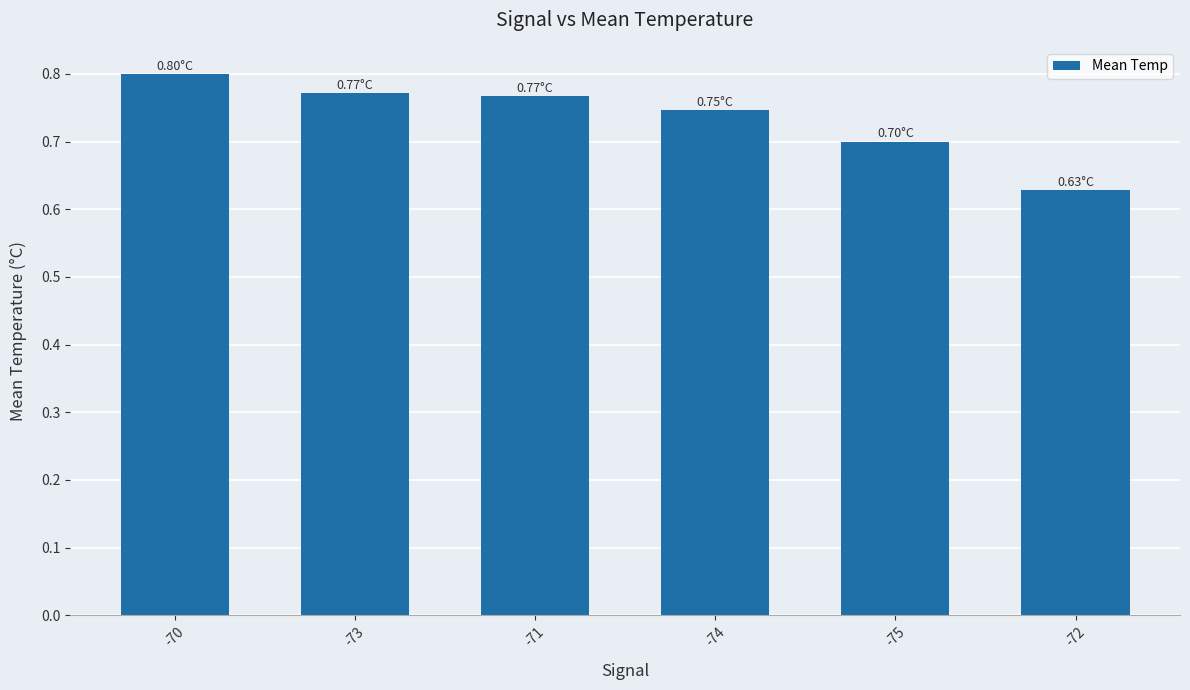

How many bars are there in total?

6